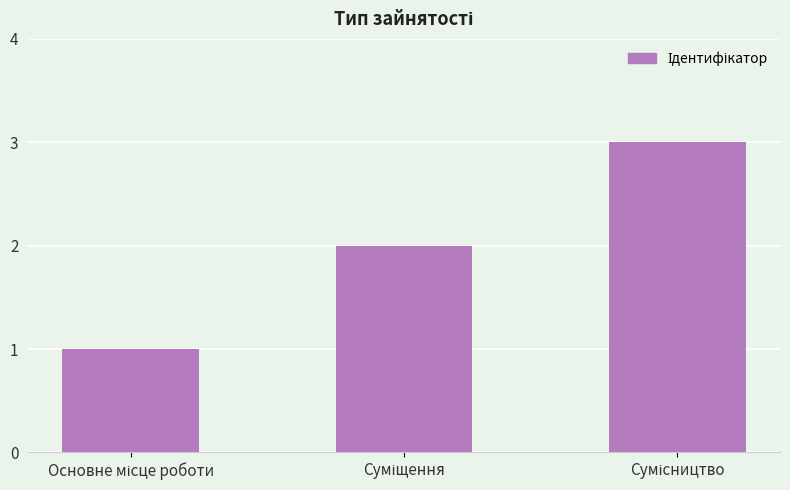

What is the sum of all values?

6